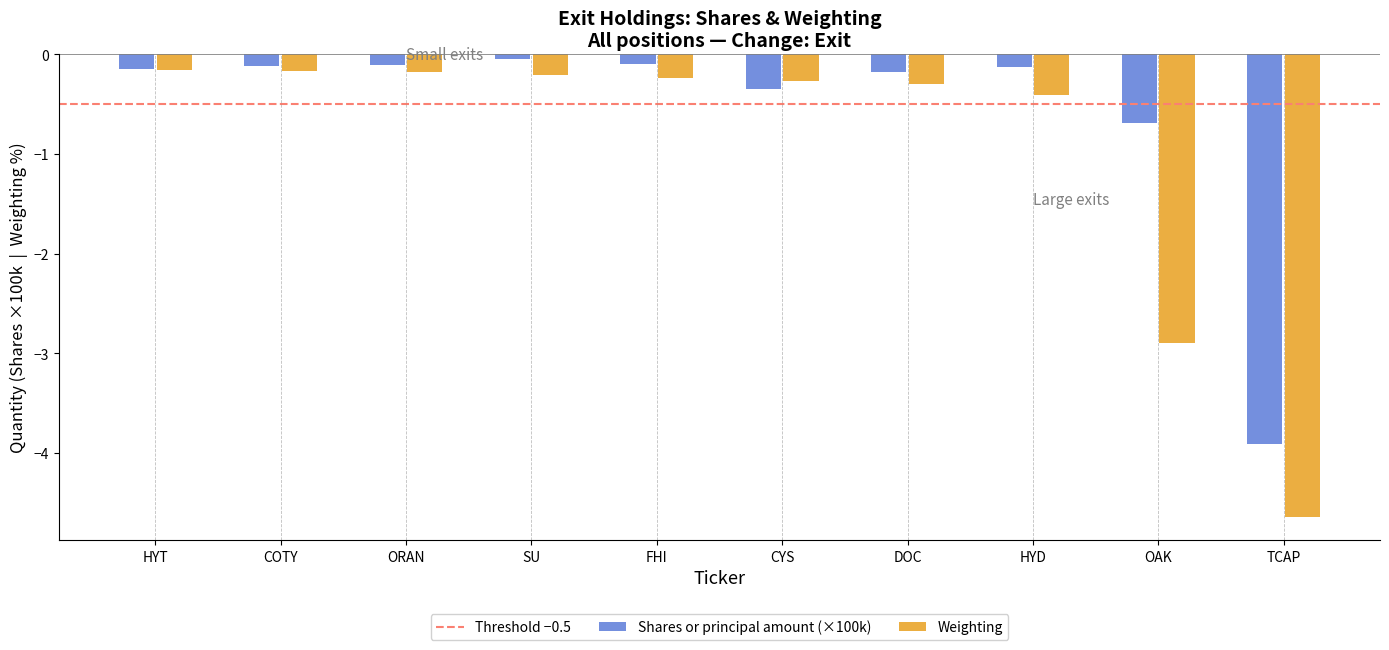

Which series changed the most between SU and TCAP?

Weighting